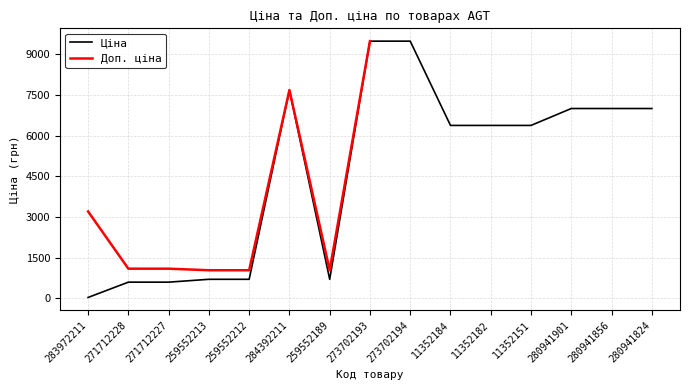

Reading left to right, transcribe all the data shown in this chart.

283972211=32.0	271712228=596.5	271712227=596.5	259552213=701.4	259552212=701.4	284392211=7680.9	259552189=701.4	273702193=9488.2	273702194=9488.2	11352184=6378.9	11352182=6378.9	11352151=6378.9	280941901=7002.6	280941856=7002.6	280941824=7002.6